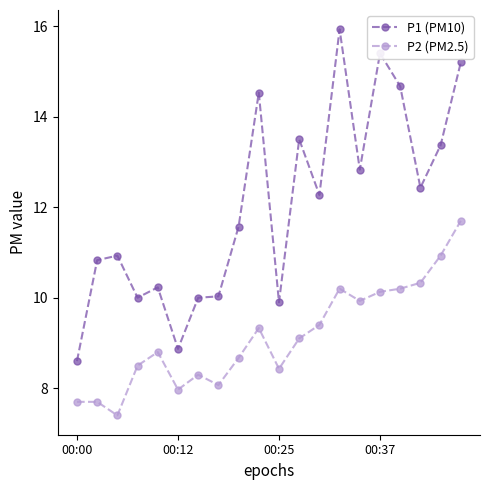

Which series has the largest total across all categories?

P1 (PM10)